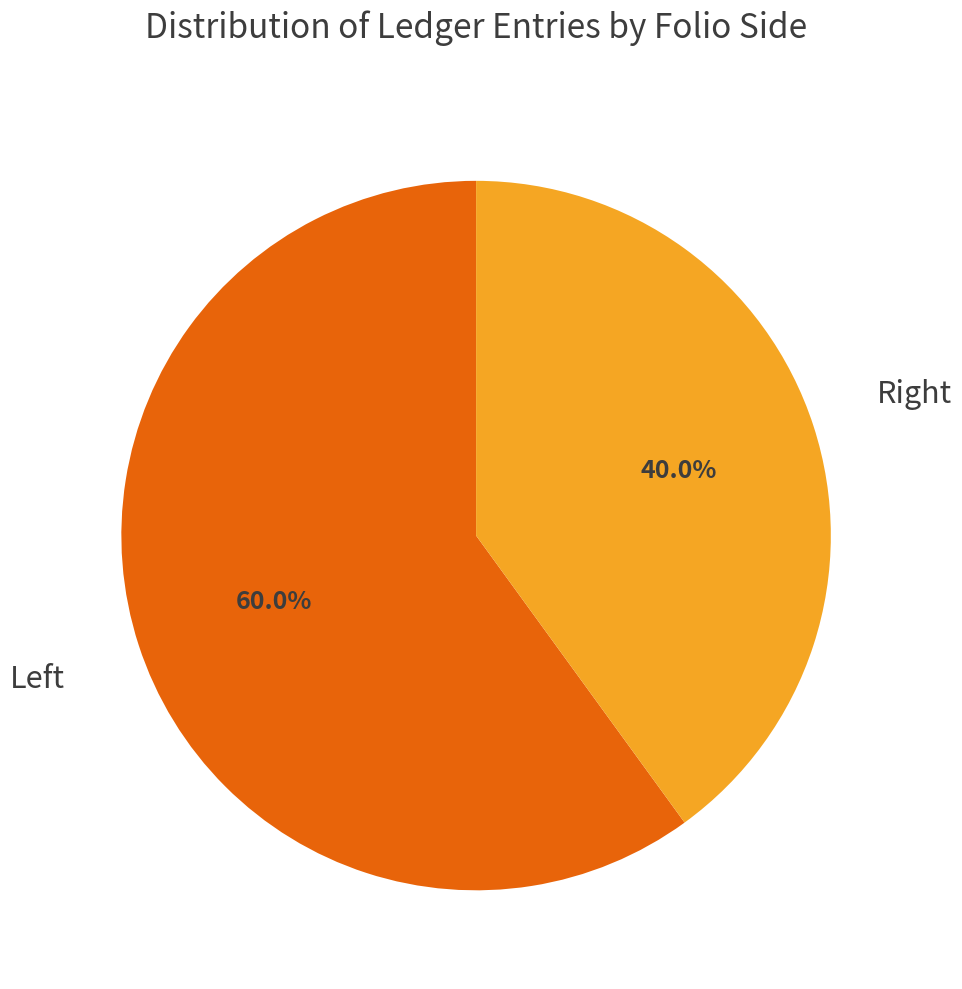

How many segments does this pie chart have?

2